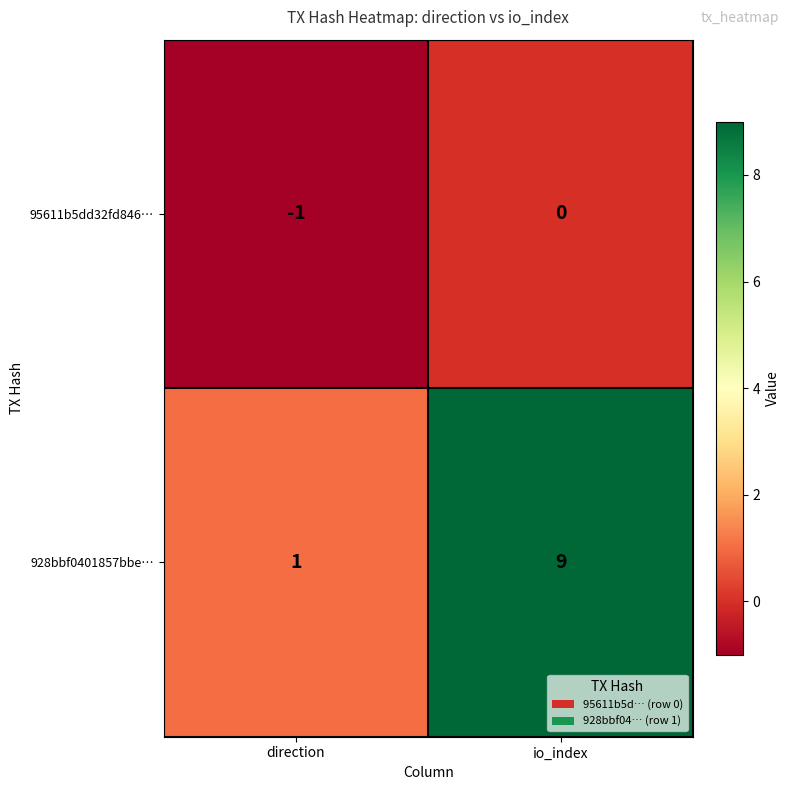

What is the difference between the maximum and minimum values in the 928bbf0401857bbe… series?

8